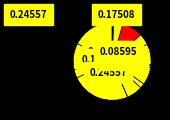

Rank the categories by value from lowest to highest.

КОМПОТ ИЗ ИЗЮМА, ЧАЙ С САХАРОМ, ХЛЕБ ПШЕНИЧНЫЙ (обед), ХЛЕБ ПШЕНИЧНЫЙ (ужин), ХЛЕБ БОРОДИНСКИЙ, СОУС СМЕТАННЫЙ, КОФЕЙНЫЙ НАПИТОК С МОЛОКОМ, САЛАТ ИЗ СВЕКЛЫ, ПЕЧЕНЬЕ ОВСЯНОЕ, МАКАРОННЫЕ ИЗДЕЛИЯ ОТВАРНЫЕ С МАСЛОМ, СУП КАРТОФЕЛЬНЫЙ С ГОРОХОМ, ПИРОЖКИ ПЕЧЕННЫЕ С КАРТОФЕЛЕМ, МОЛОКО КИПЯЧЕНОЕ, КАША ПШЕННАЯ МОЛОЧНАЯ ЖИДКАЯ, БУТЕРБРОД С МАСЛОМ, КНЕЛИ ИЗ ПТИЦЫ